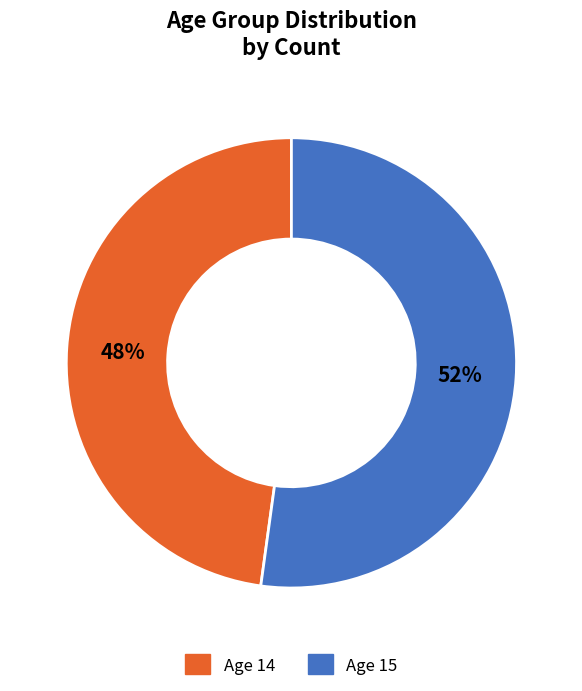

To the nearest percent, what is the average slice percentage?

50%